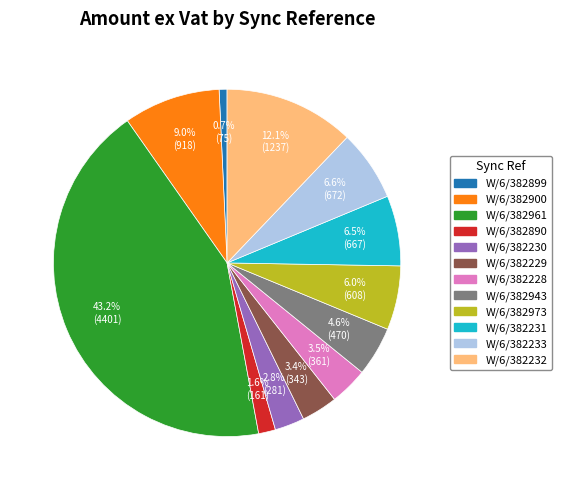

Which category has the biggest portion of the pie?

W/6/382961